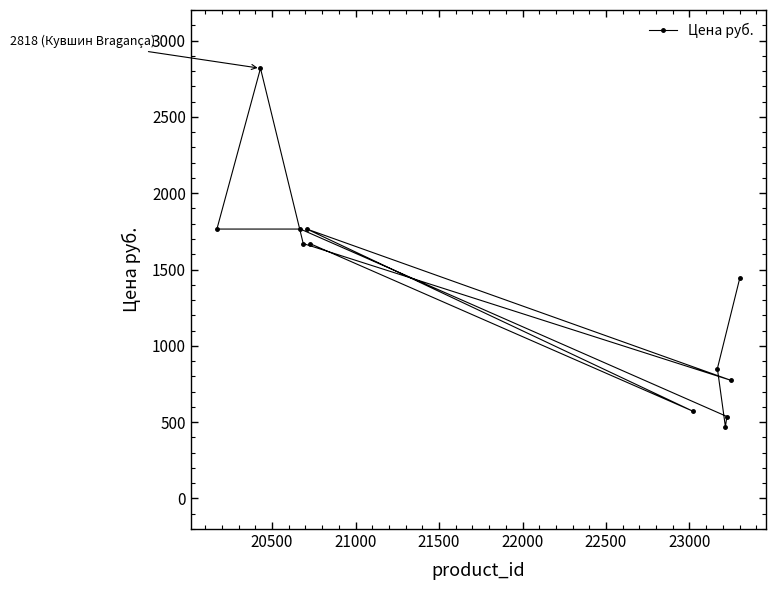

What is the difference between the maximum and minimum values?

2348